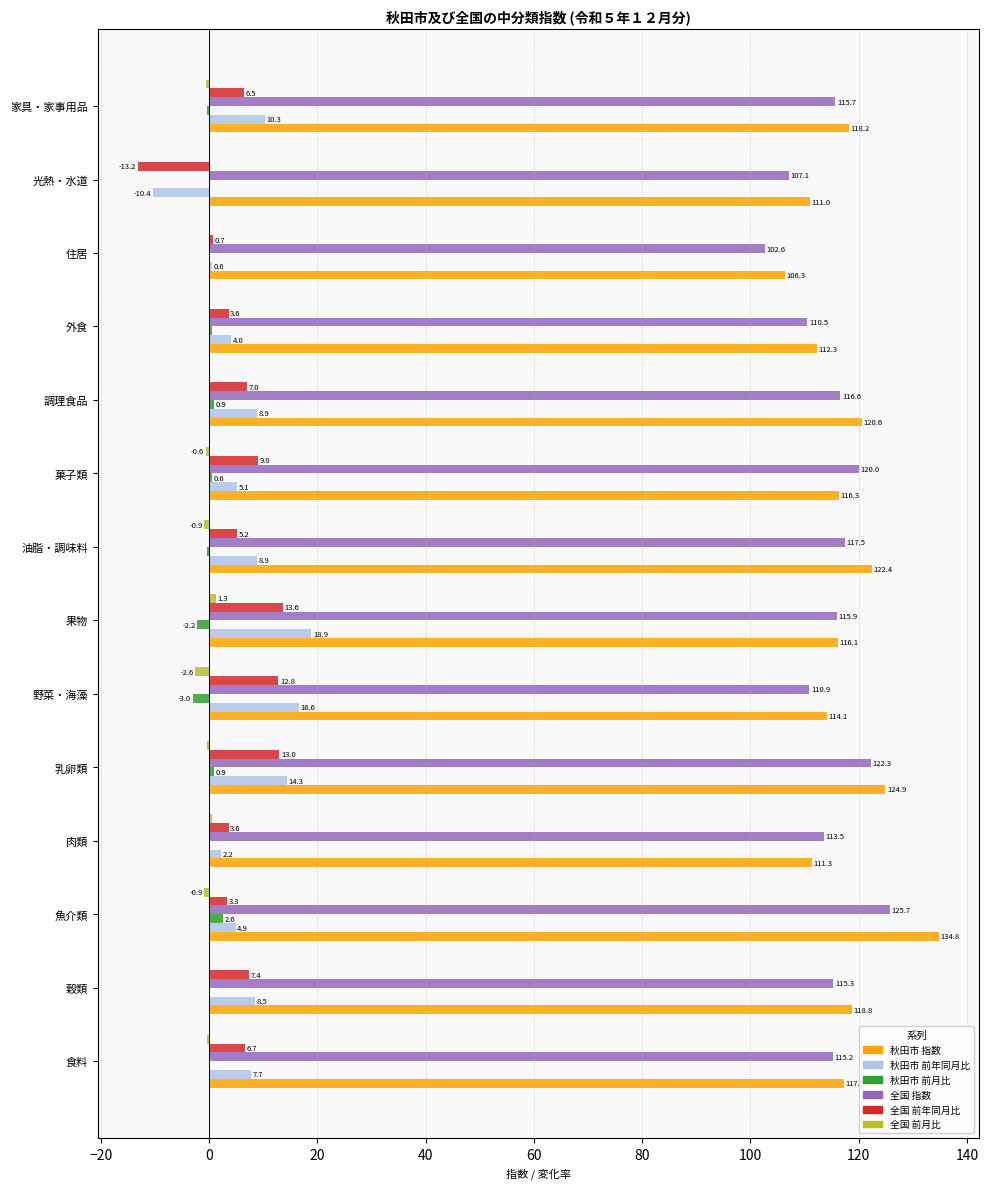

What is the maximum value for 全国 指数?

125.7